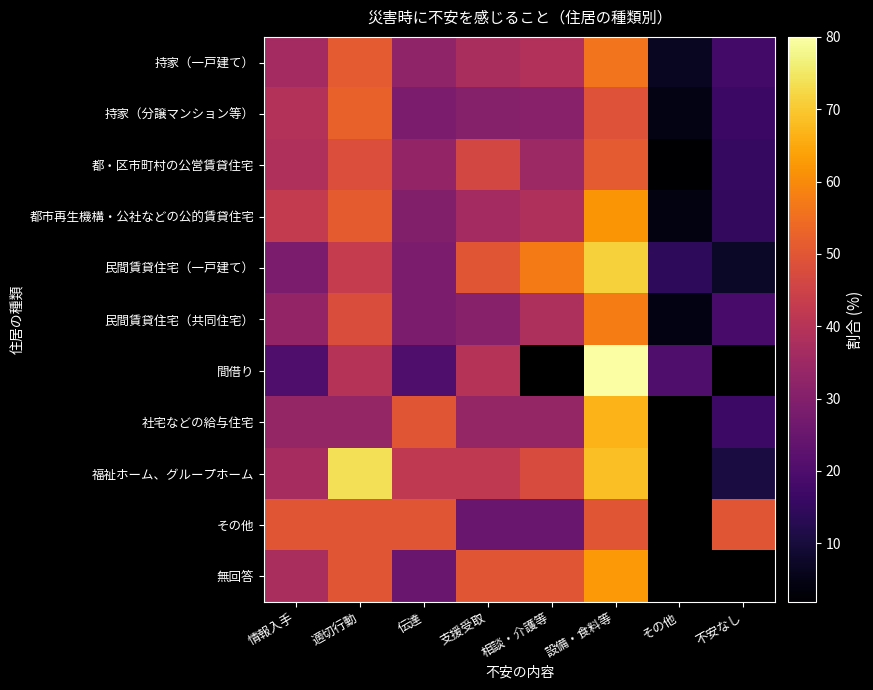

List the series in order of their peak value, highest first.

間借り, 福祉ホーム、グループホーム, 民間賃貸住宅（一戸建て）, 社宅などの給与住宅, 無回答, 都市再生機構・公社などの公的賃貸住宅, 民間賃貸住宅（共同住宅）, 持家（一戸建て）, 持家（分譲マンション等）, 都・区市町村の公営賃貸住宅, その他